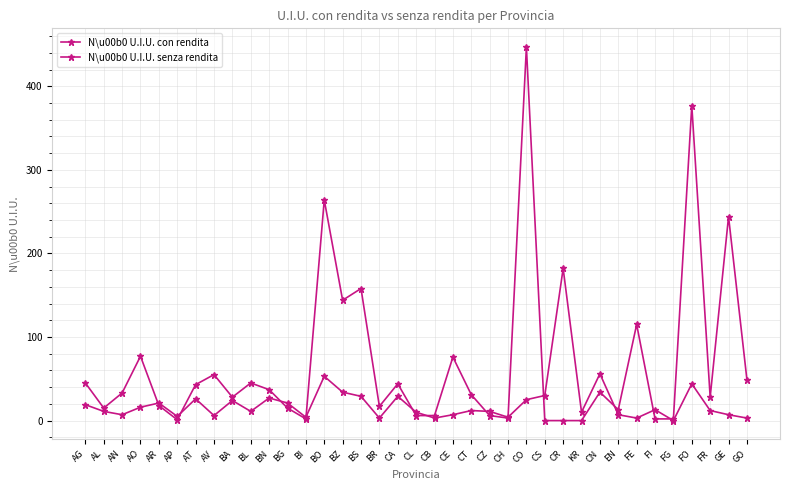

What is the difference between the second highest and minimum values in the N\u00b0 U.I.U. con rendita series?

56